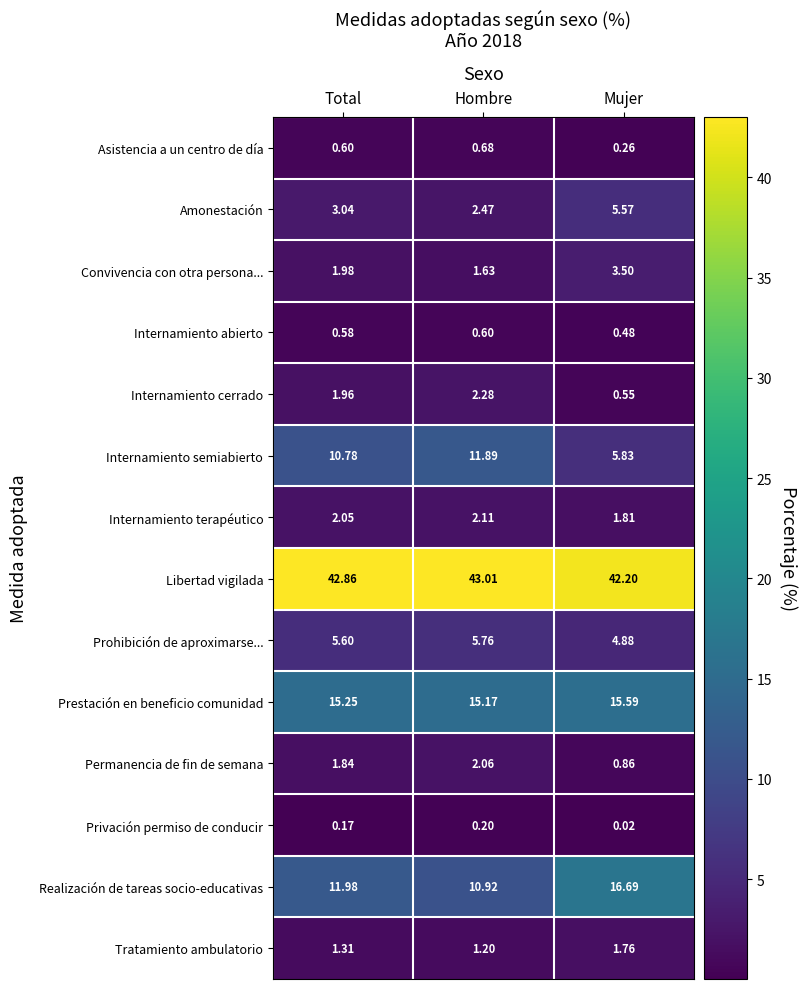

Which category has the highest value in the Internamiento abierto series?

Hombre